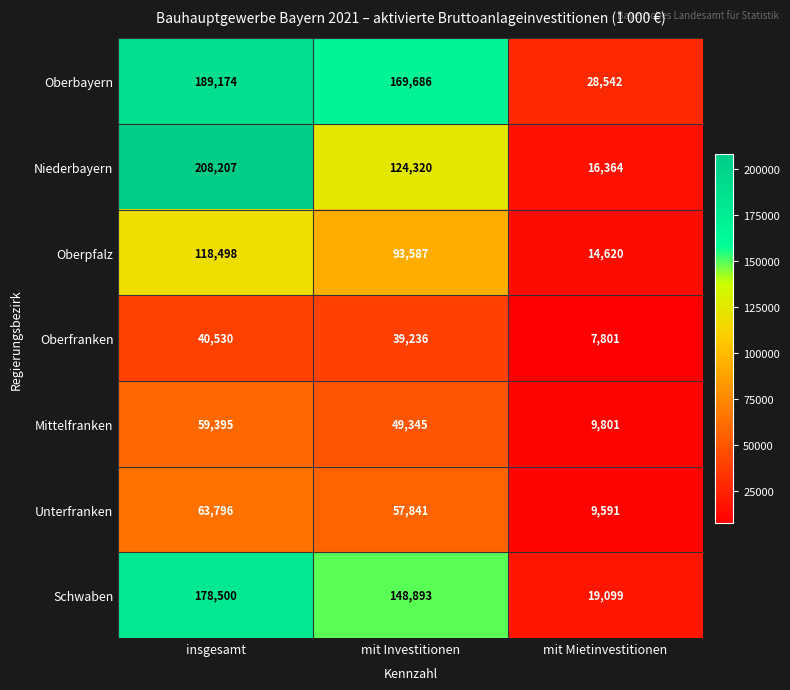

List the labels in order of Oberpfalz value, largest first.

insgesamt, mit Investitionen, mit Mietinvestitionen